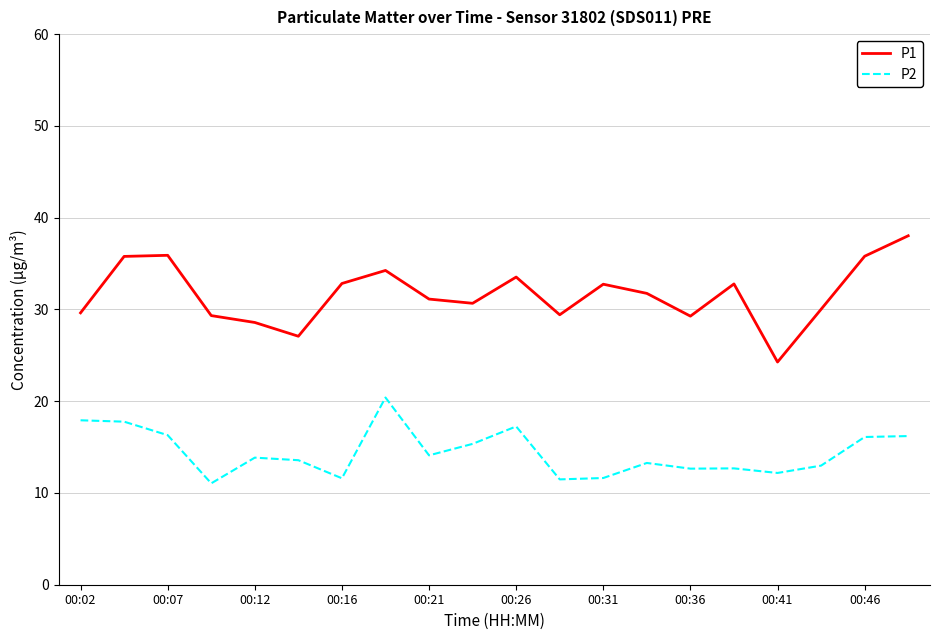

How many lines are shown in the chart?

2